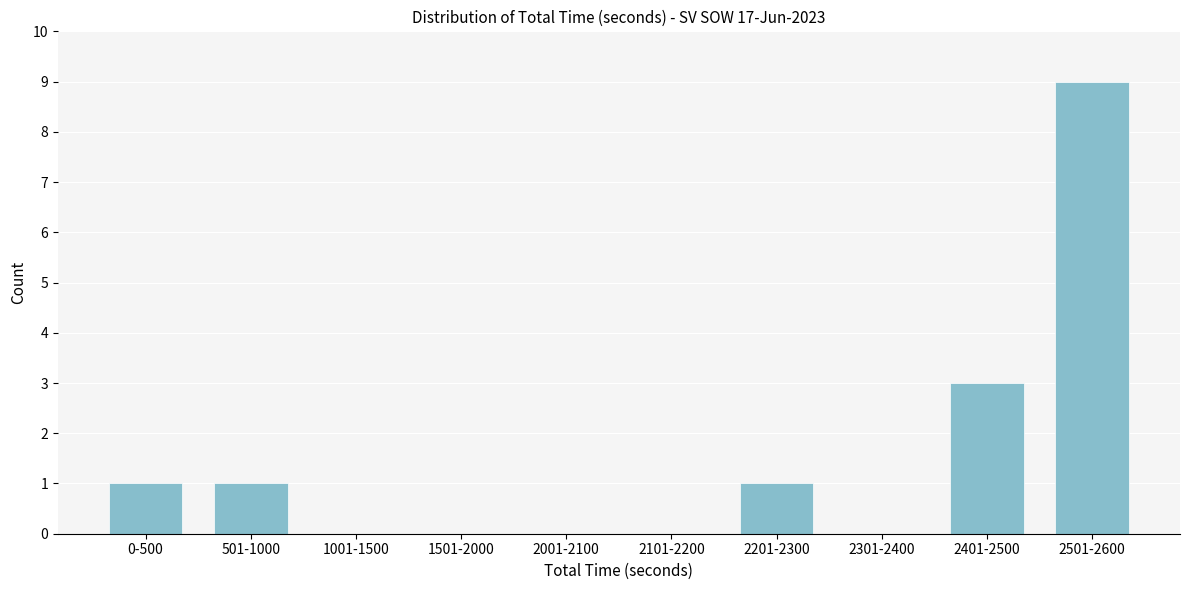

Reading left to right, transcribe all the data shown in this chart.

0-500=1	501-1000=1	1001-1500=0	1501-2000=0	2001-2100=0	2101-2200=0	2201-2300=1	2301-2400=0	2401-2500=3	2501-2600=9